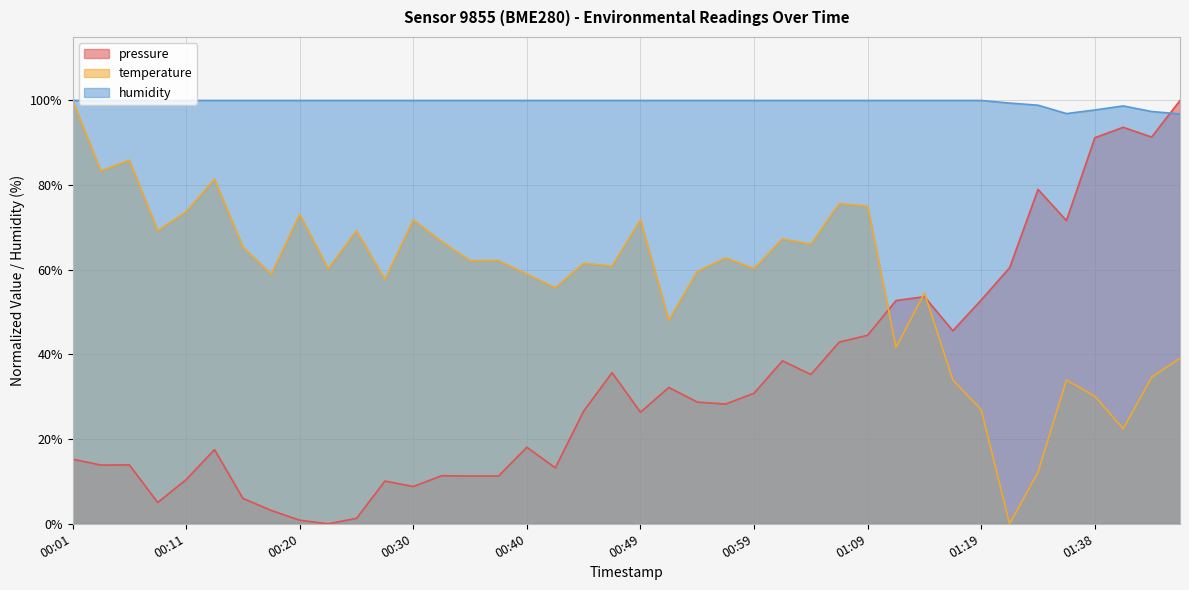

What is the label of the 25th point from the left?

00:59